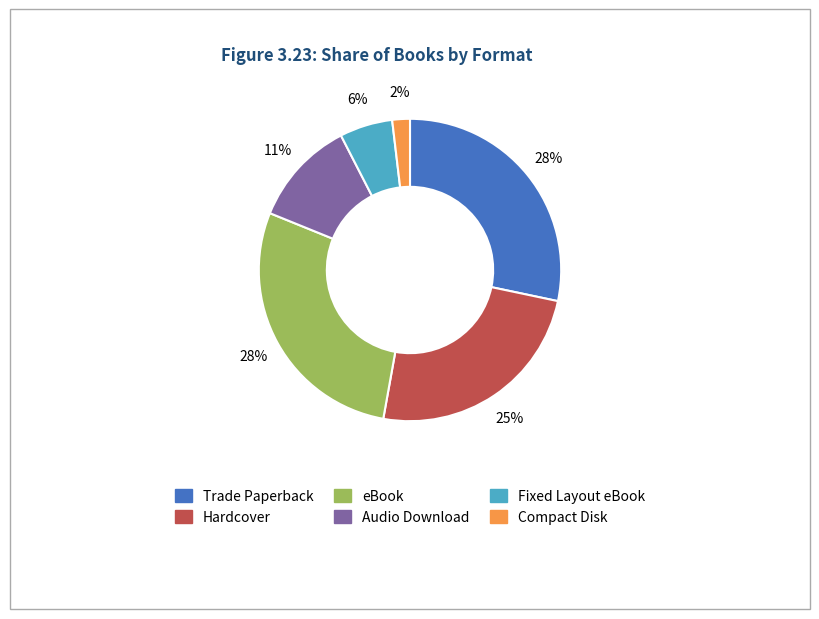

Is the sum of Hardcover and Fixed Layout eBook greater than half?

No